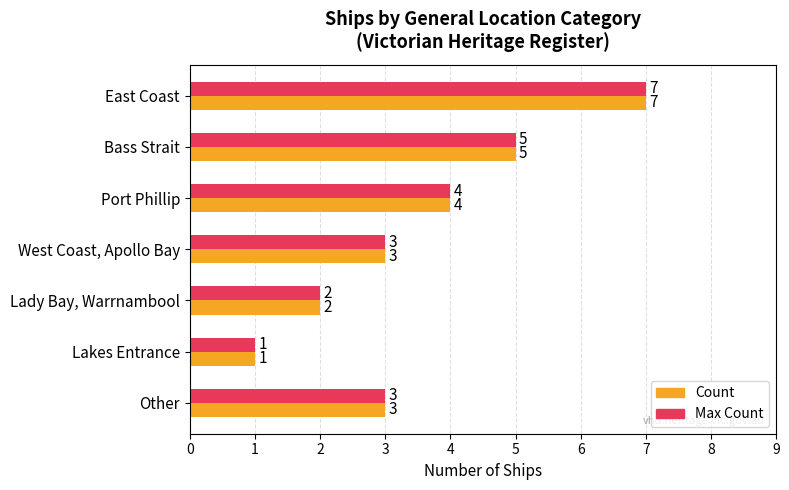

How many distinct data groups are displayed?

2